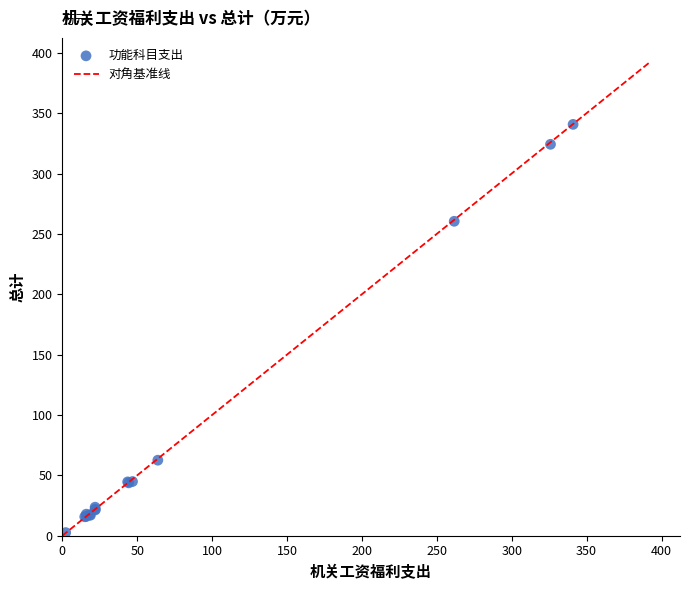

What Y value in the scatter plot is closest to 171?

260.4